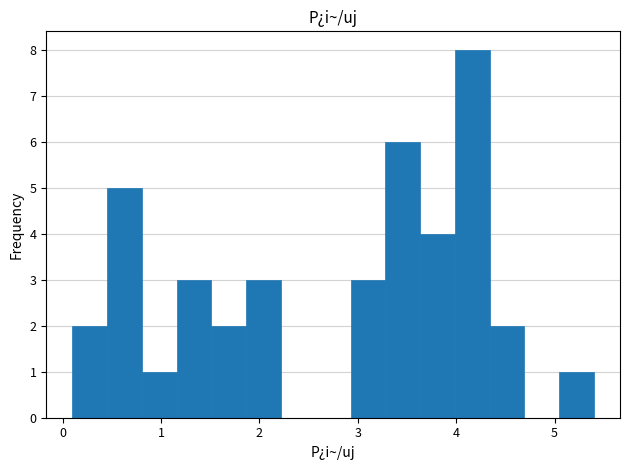

Read against the x-axis, roughly where is the centre of the tallest bar?

4.2